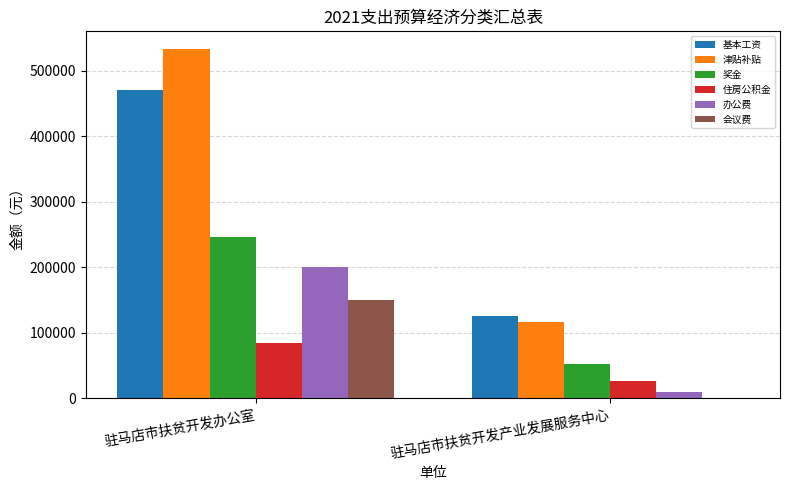

At which category is the sum across all series the highest?

驻马店市扶贫开发办公室